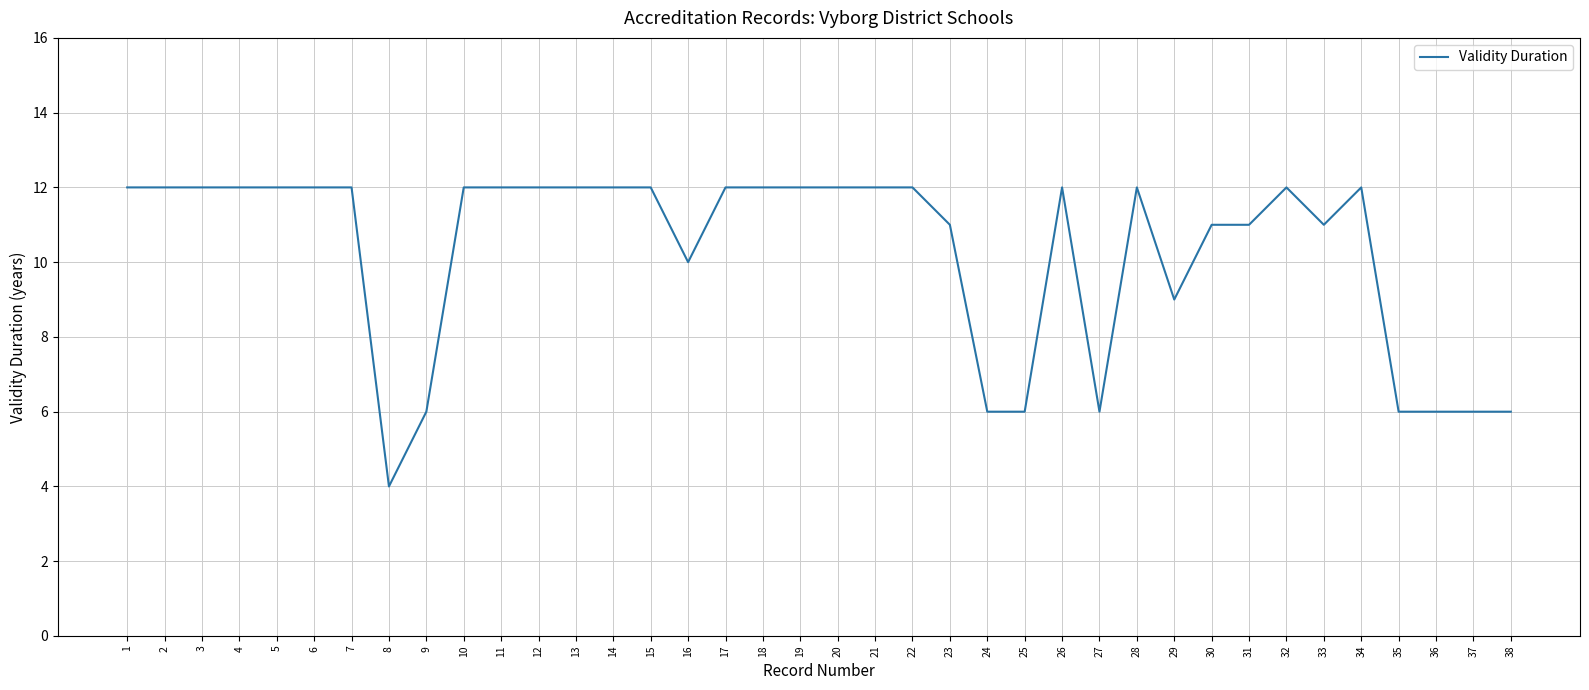

What is the change in value from 26 to 38?

-6